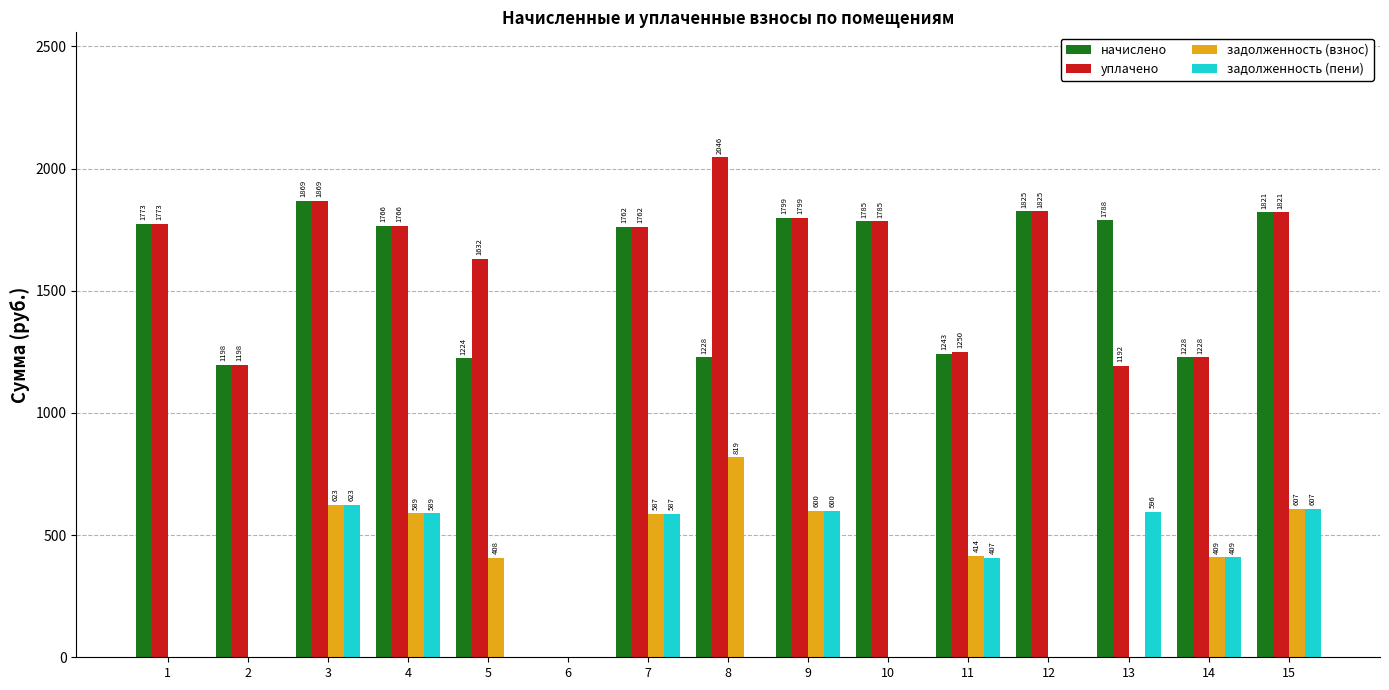

What is the highest value of the задолженность (взнос) series?

818.5